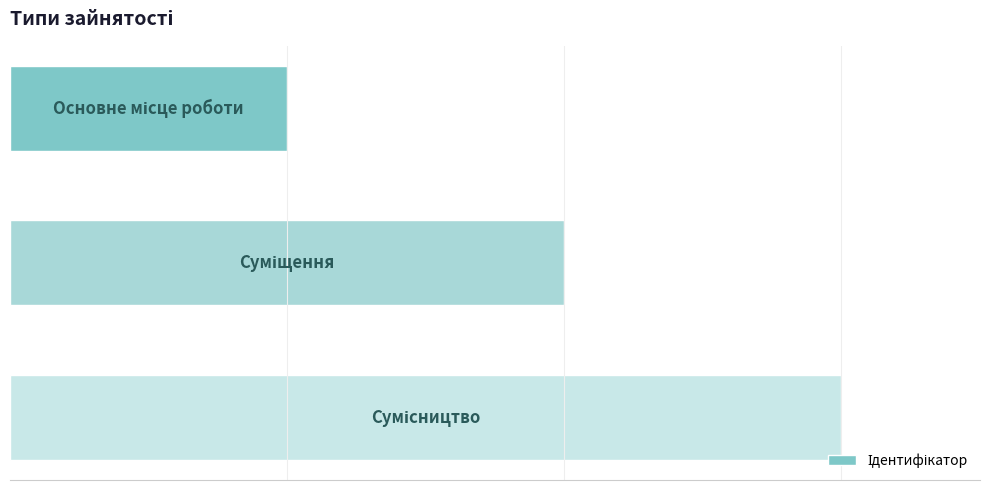

What is the sum of all values?

6